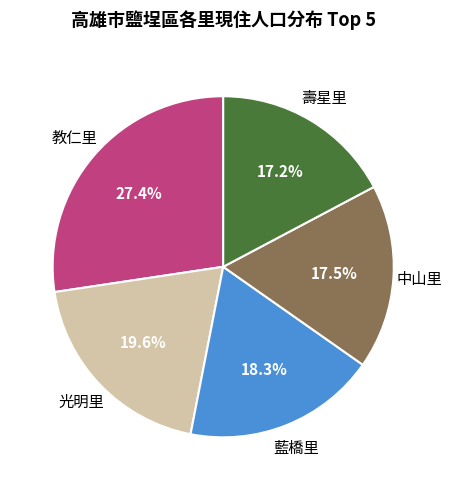

Is there any slice that represents more than half of the pie?

No